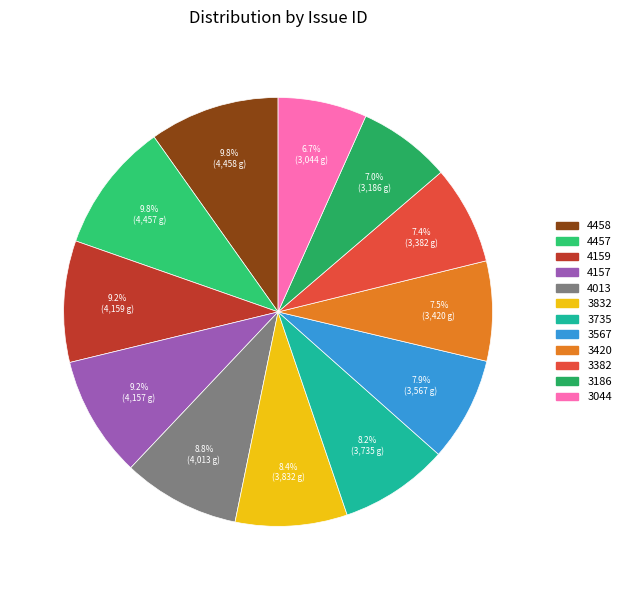

To the nearest percent, what portion does 4159 represent?

9%